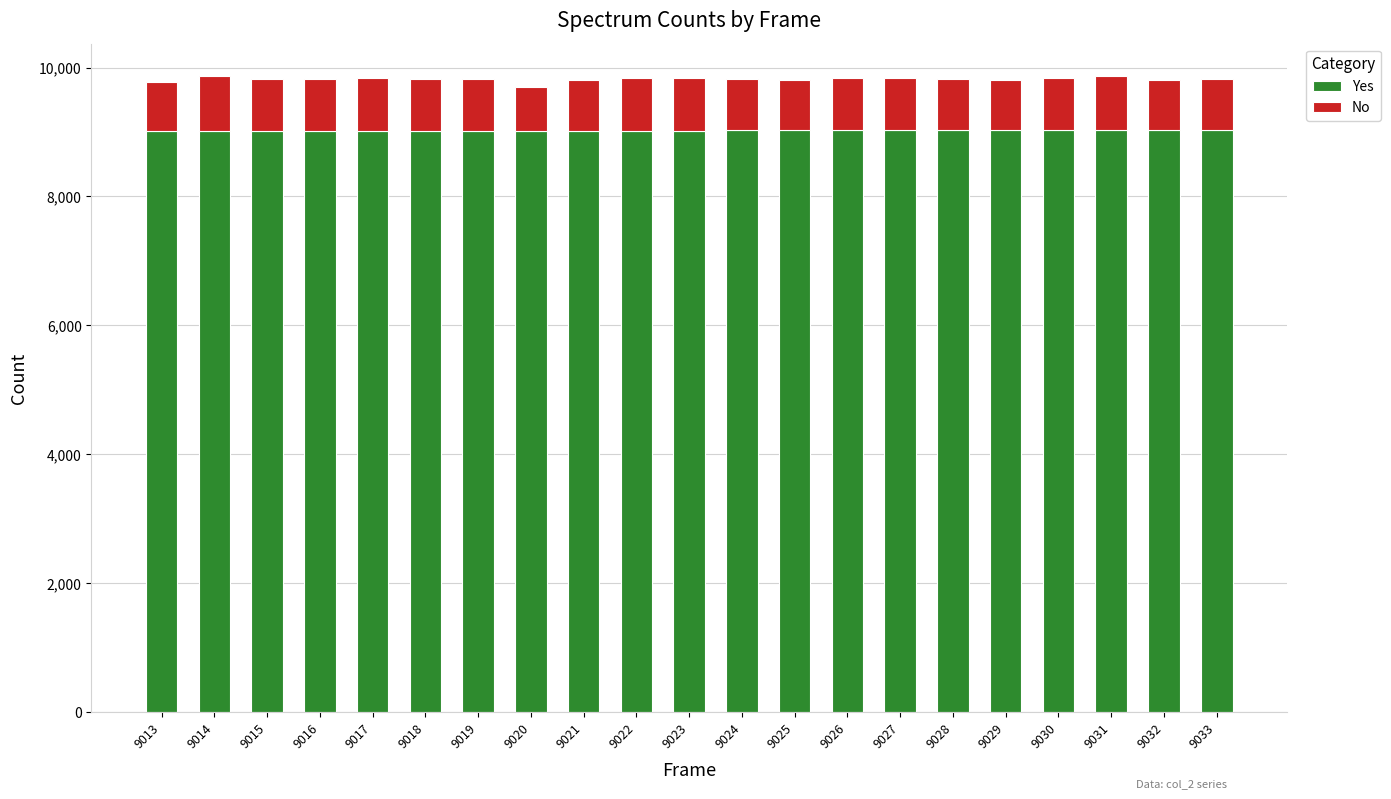

What are all the series names shown in the legend?

Yes, No